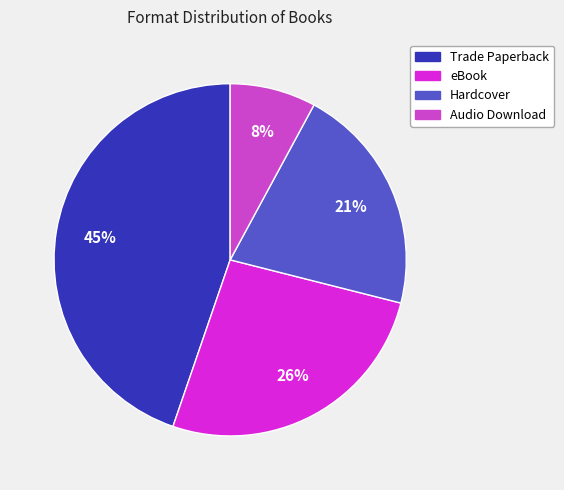

Does eBook represent more than half of the total?

No